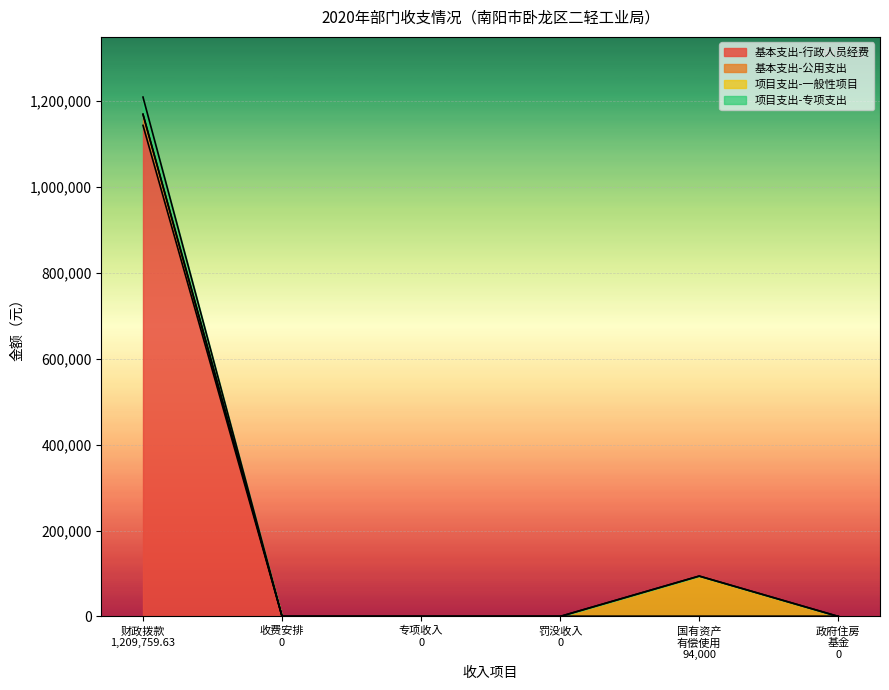

How many lines are shown in the chart?

4